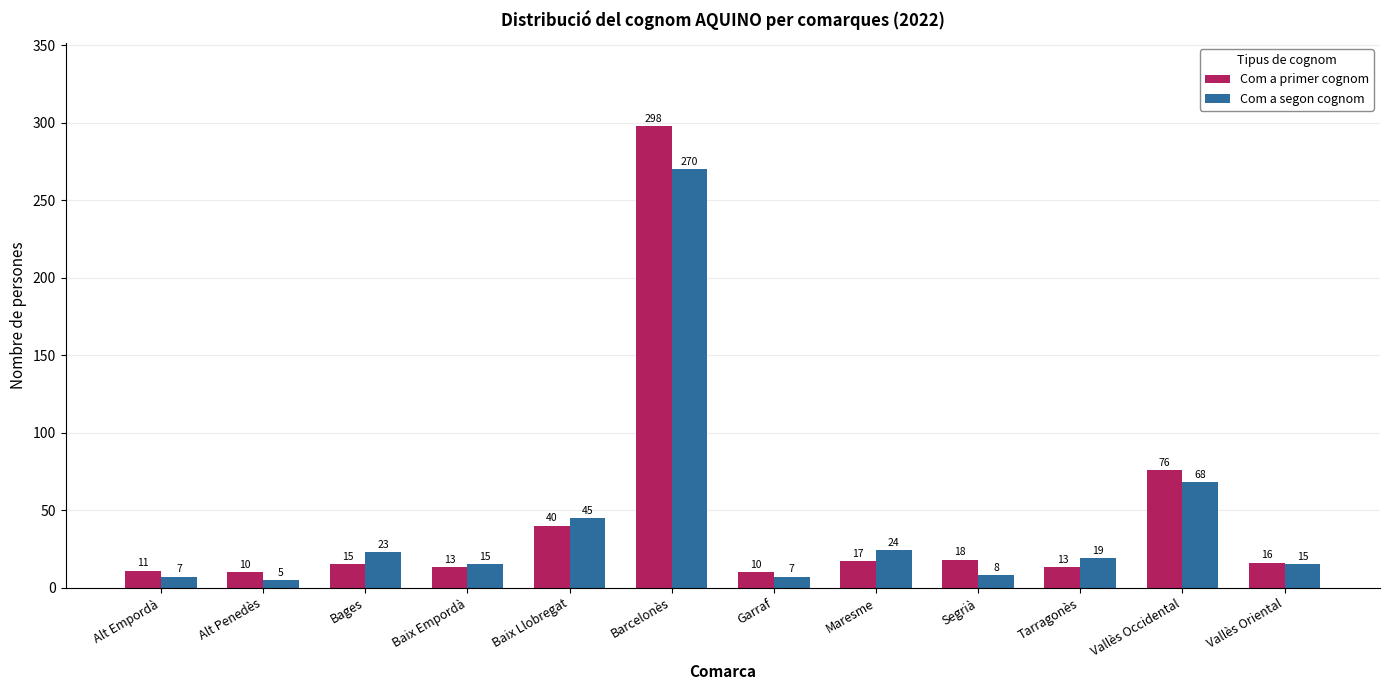

The Com a segon cognom series shows 270 at Barcelonès. True or false?

True